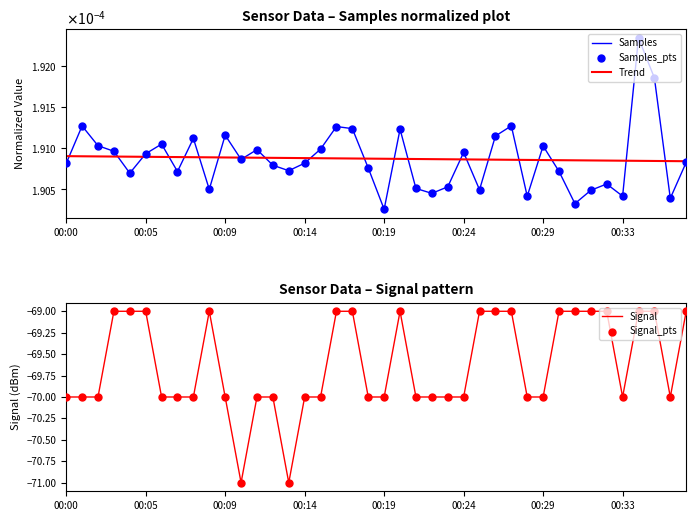

What are all the series names shown in the legend?

Samples, Trend, Samples_pts, Signal, Signal_pts